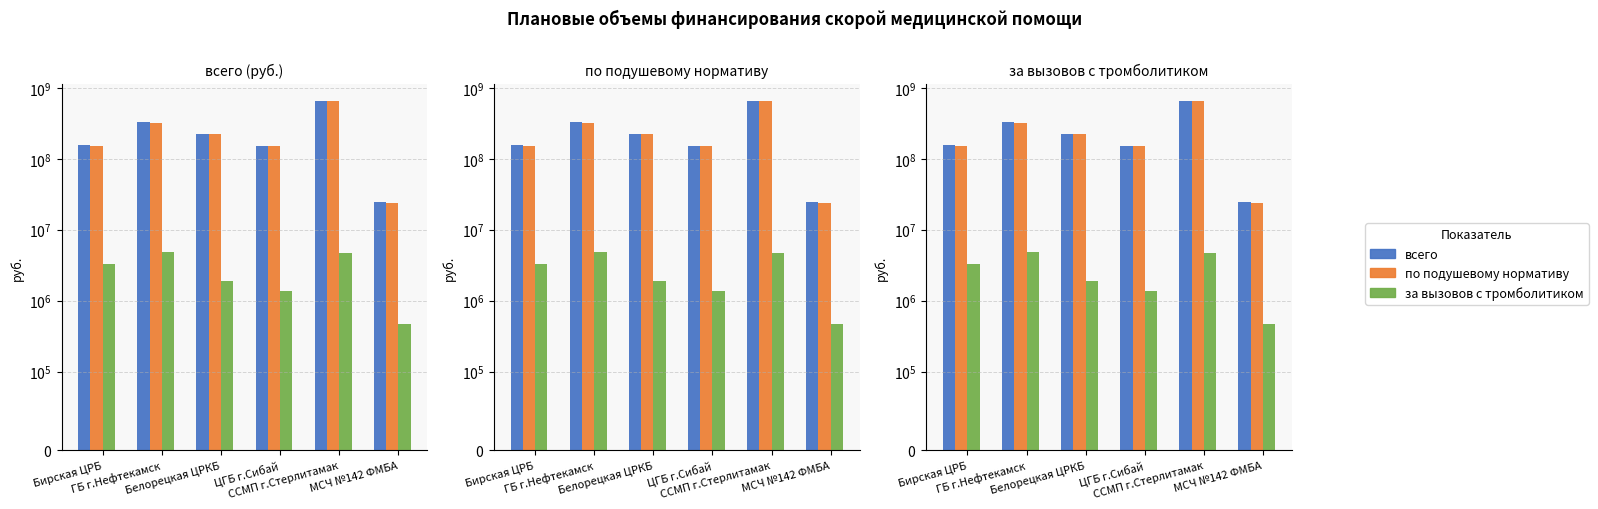

What position from the right is ГБ г.Нефтекамск?

5